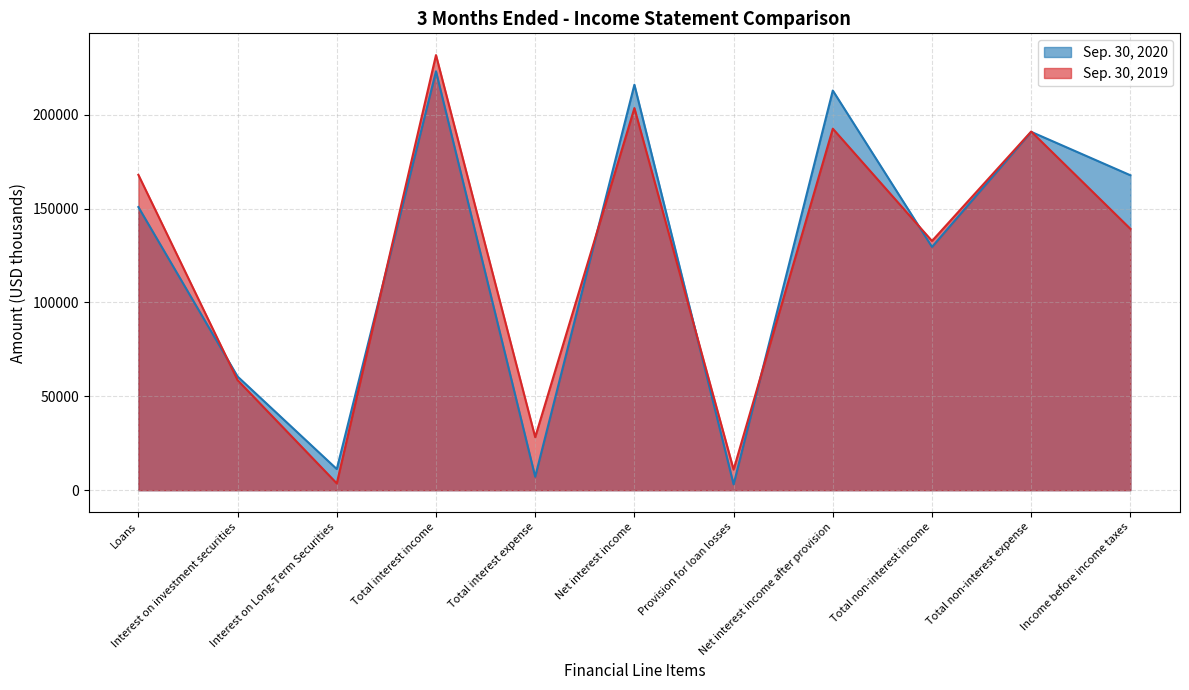

Count the number of categories in the chart.

11